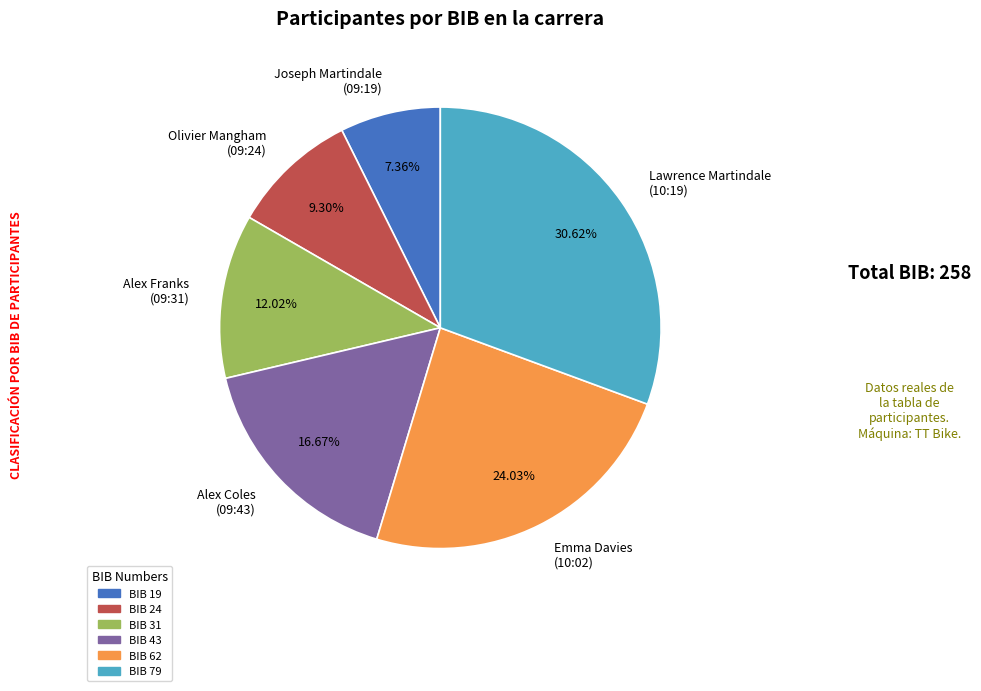

What is the ratio of the value at Lawrence Martindale (10:19) to the value at Alex Franks (09:31)?

2.5